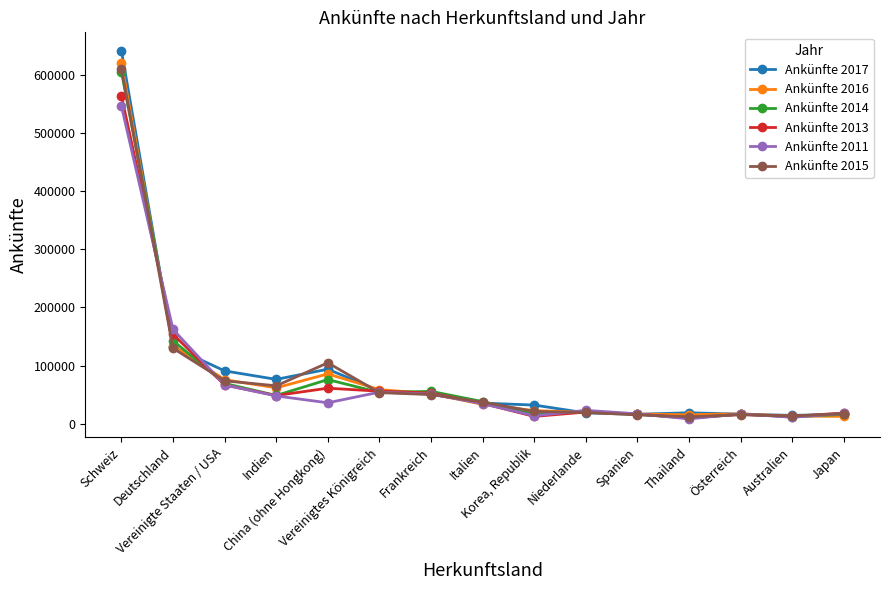

What is the maximum value shown in the chart?

640926